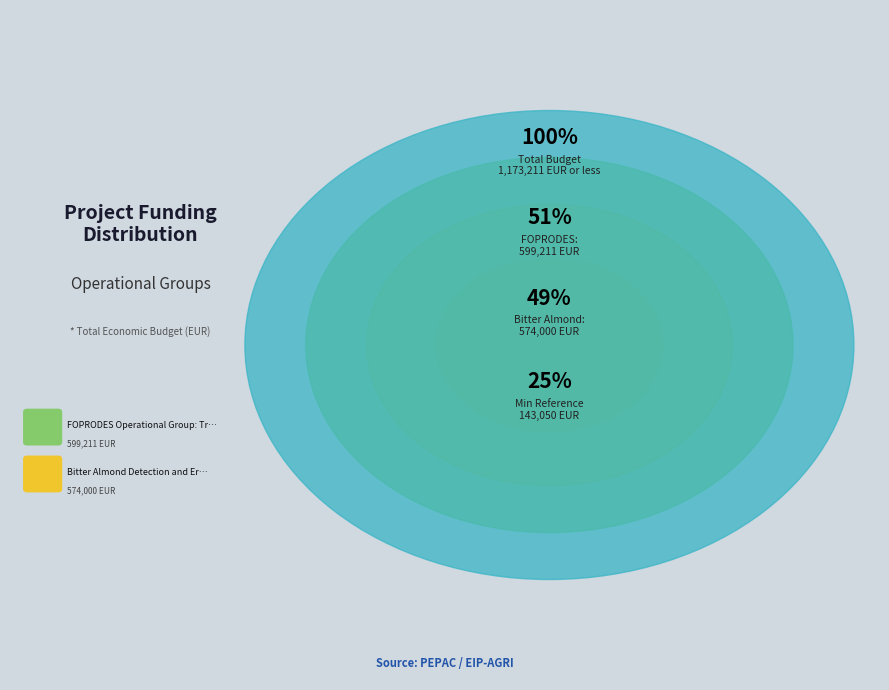

To the nearest percent, what portion does Bitter Almond Detection and Eradication represent?

49%